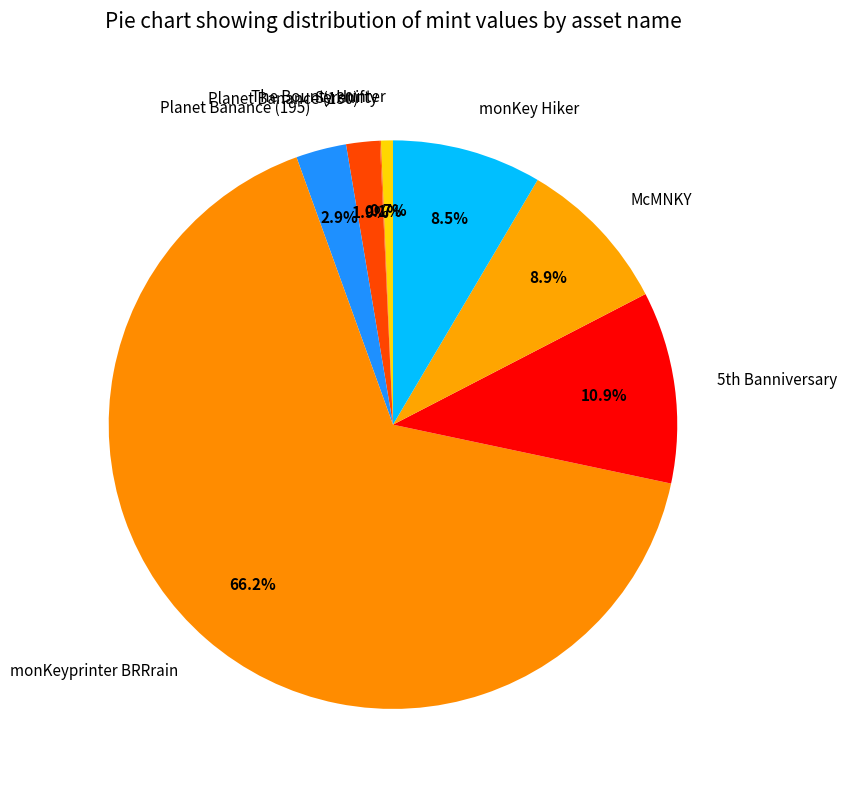

Which category has the biggest portion of the pie?

monKeyprinter BRRrain